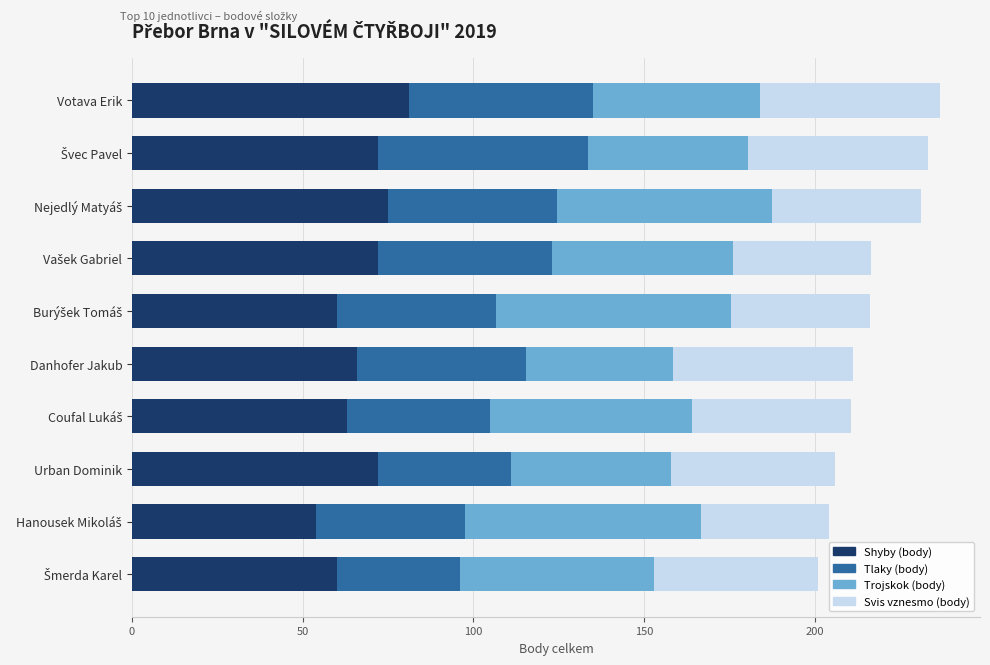

What is the lowest value of the Shyby (body) series?

54.0